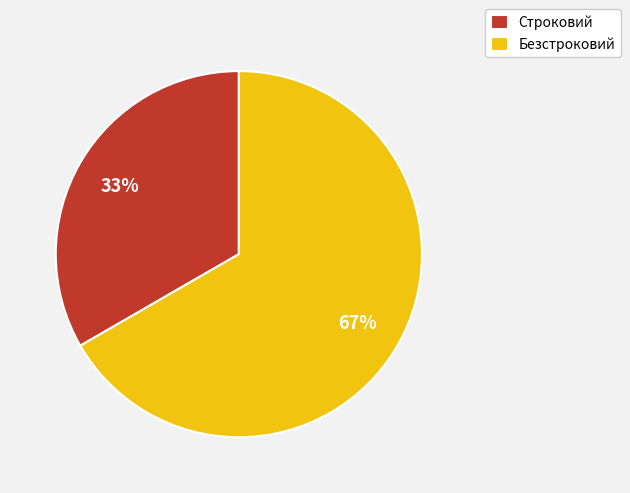

Does Строковий represent more than half of the total?

No